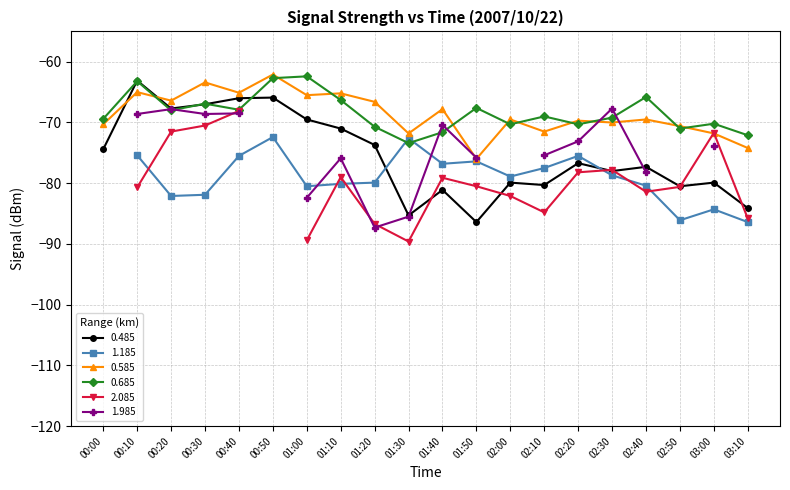

True or false: 0.585 has more than 1 interior local peaks.

True